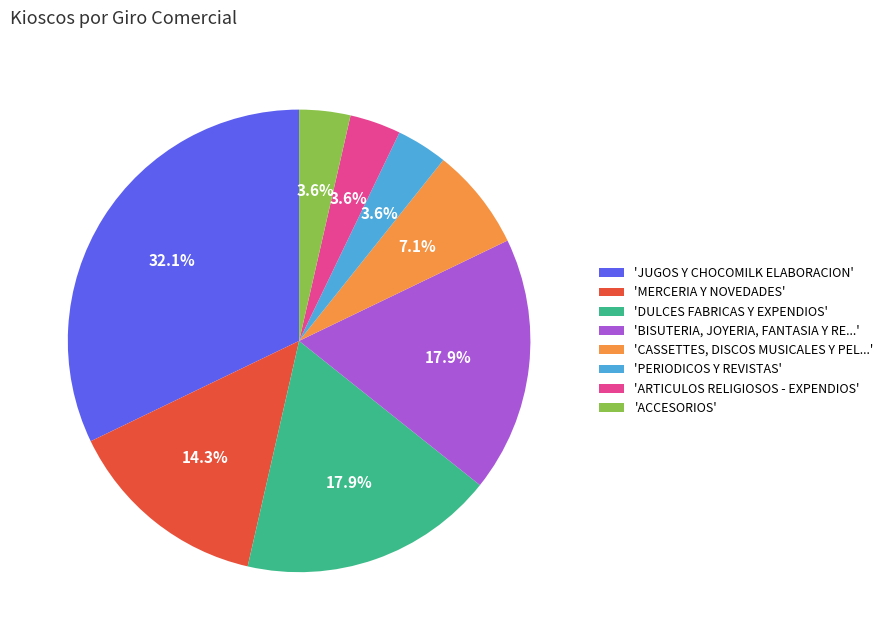

What is the ratio of the value at 'ARTICULOS RELIGIOSOS - EXPENDIOS' to the value at 'PERIODICOS Y REVISTAS'?

1.0